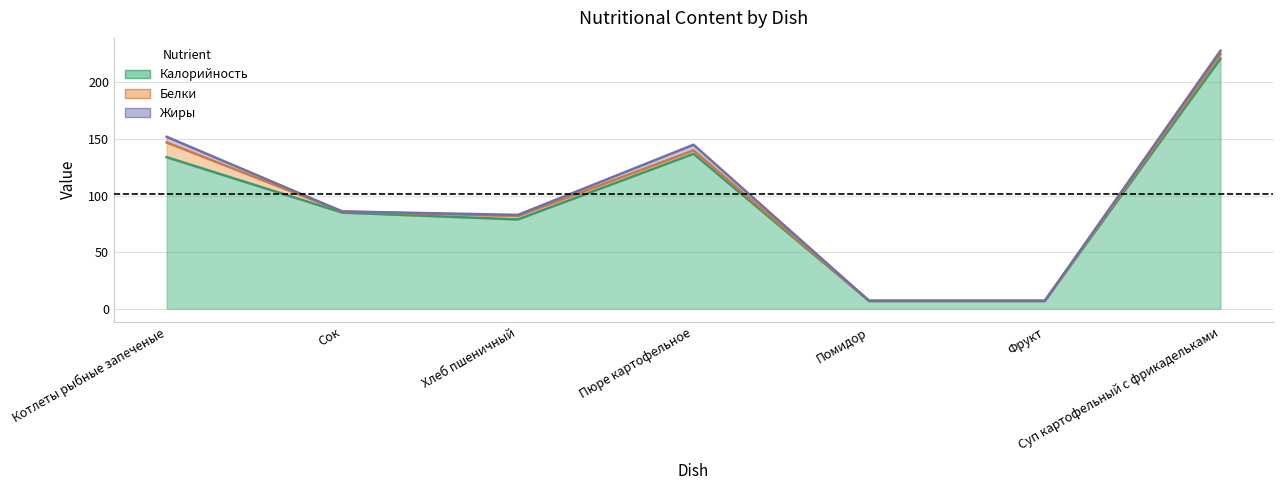

Reading right to left, list all the values displayed in this chart.

Калорийность: 221	7	7	137	79	85	134
Белки: 4	0	0	3	3	1	13
Жиры: 3	0	0	5	1	0	5